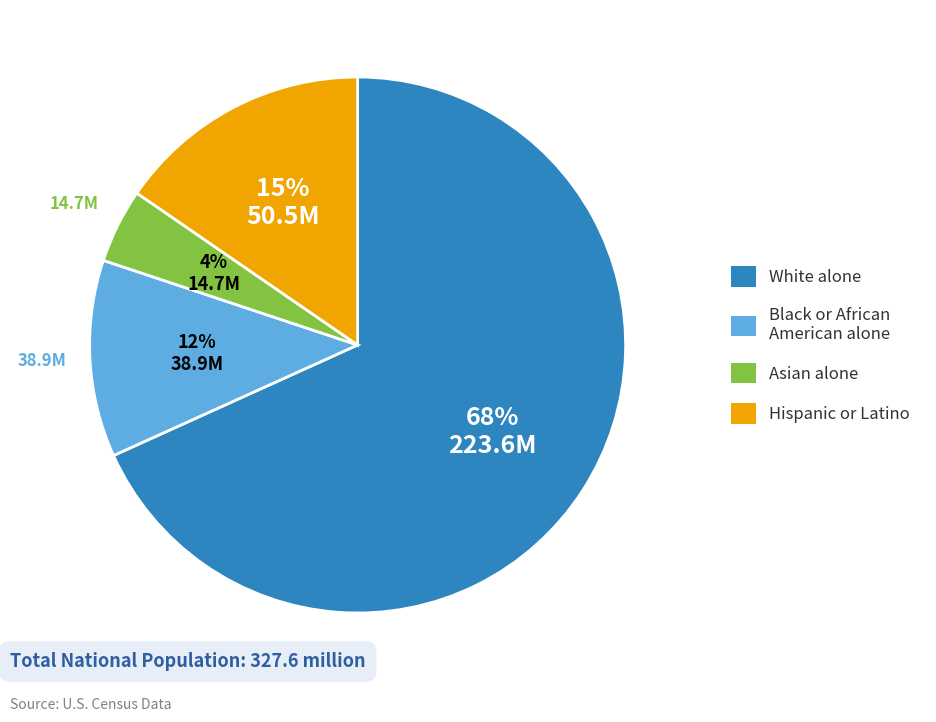

To the nearest percent, what portion does Asian alone represent?

4%